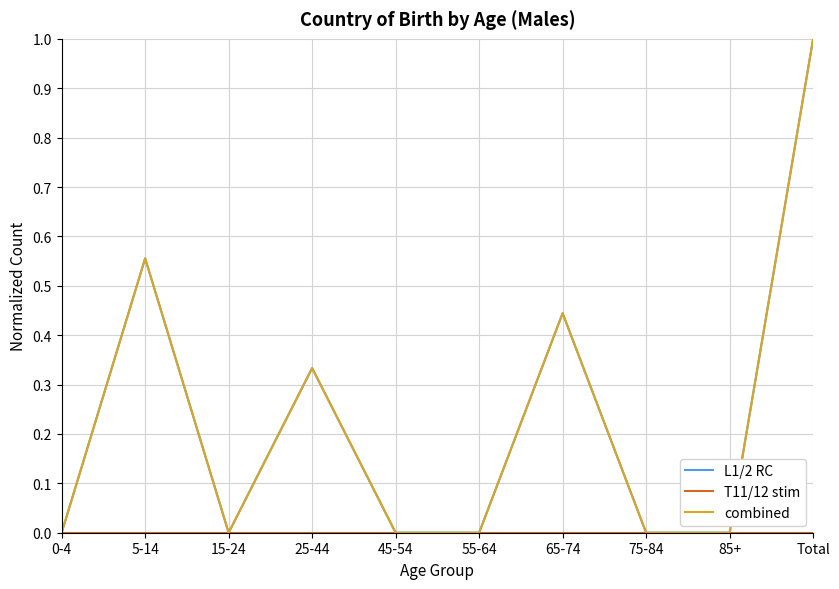

Is this an area chart (filled region under the line)?

No